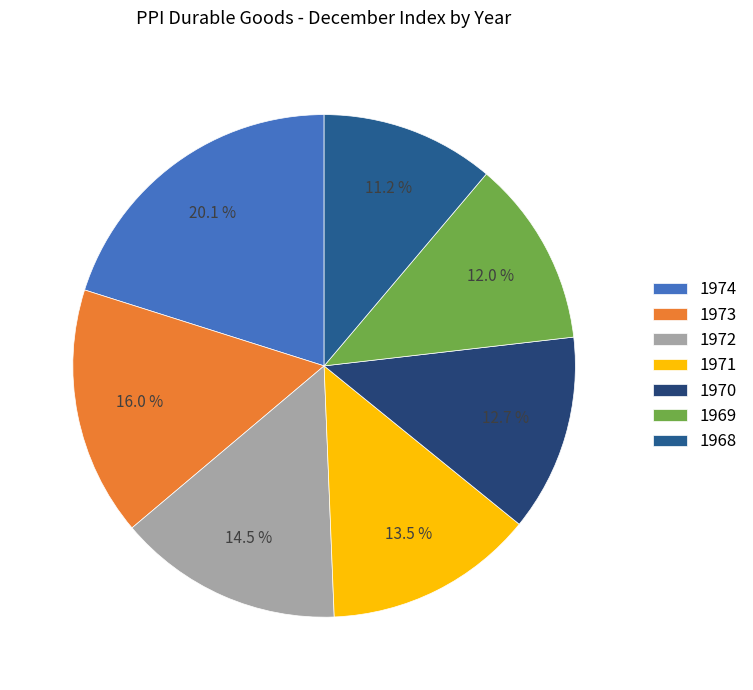

How much of the chart is everything except 1968?

88.8%